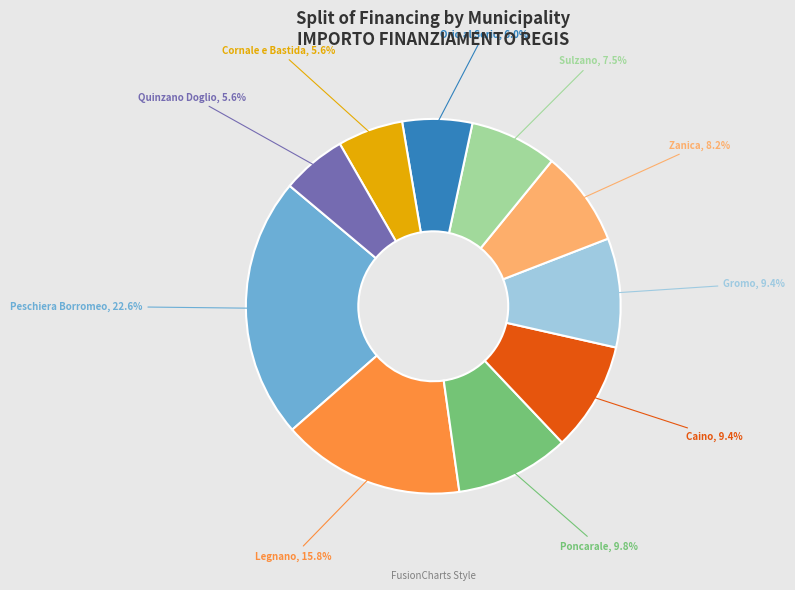

Is there any slice that represents more than half of the pie?

No